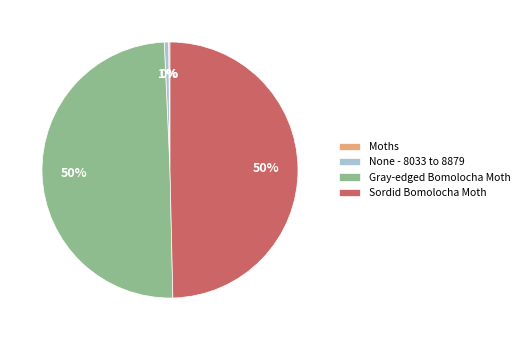

Does None - 8033 to 8879 represent more than half of the total?

No